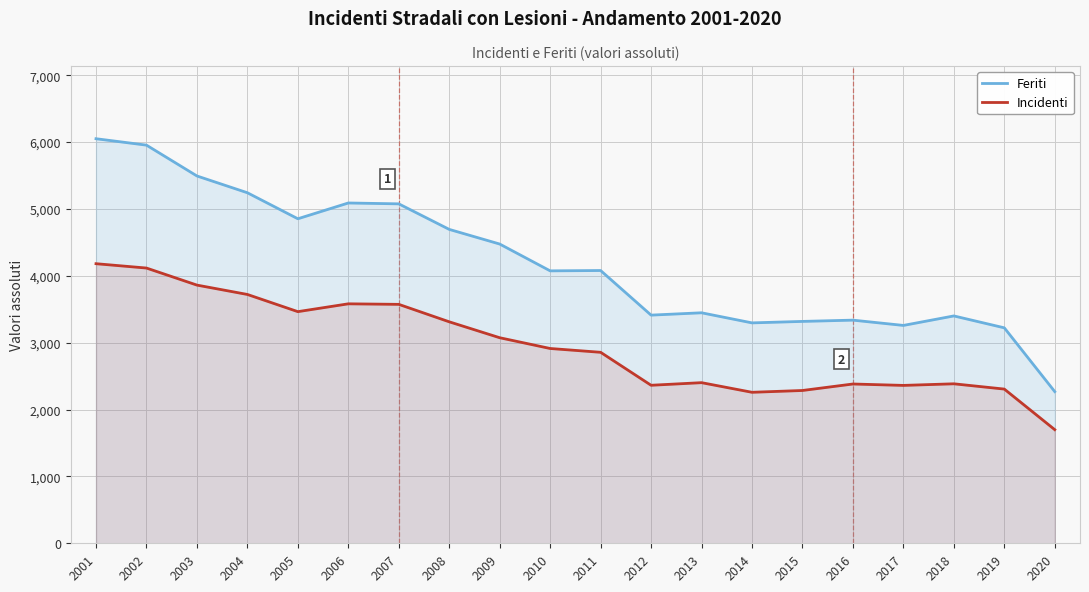

At which category does Incidenti reach its first local valley?

2005